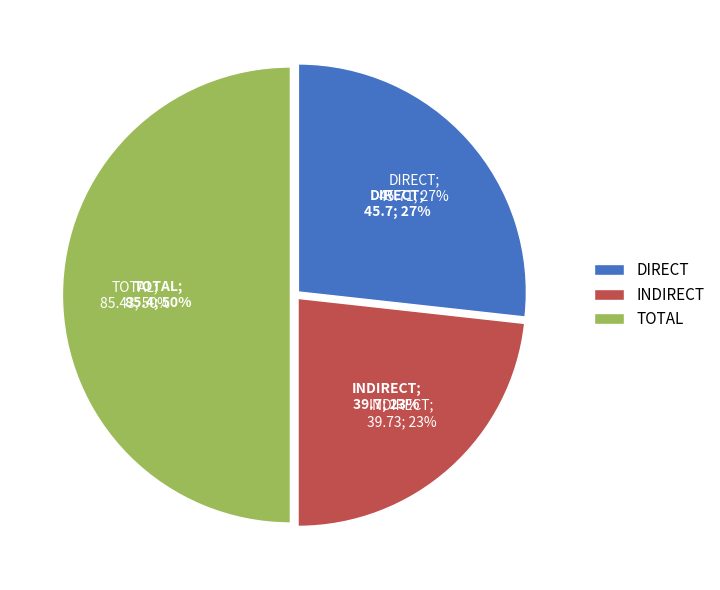

To the nearest percent, what is the difference between the TOTAL and DIRECT slice percentages?

23%